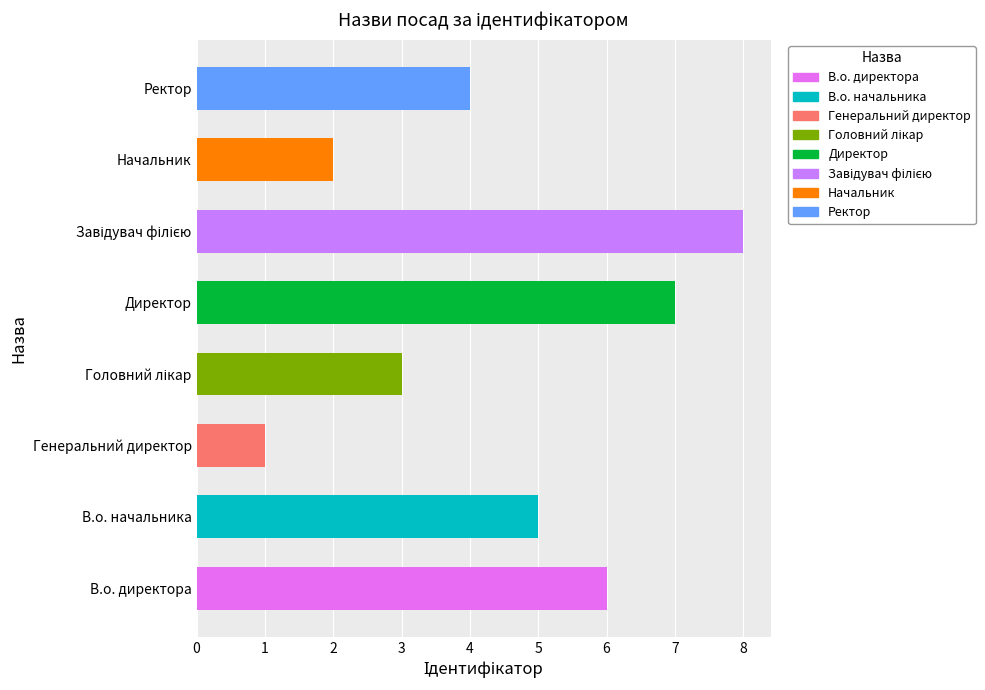

Reading top to bottom, extract all data points from this chart.

4	2	8	7	3	1	5	6